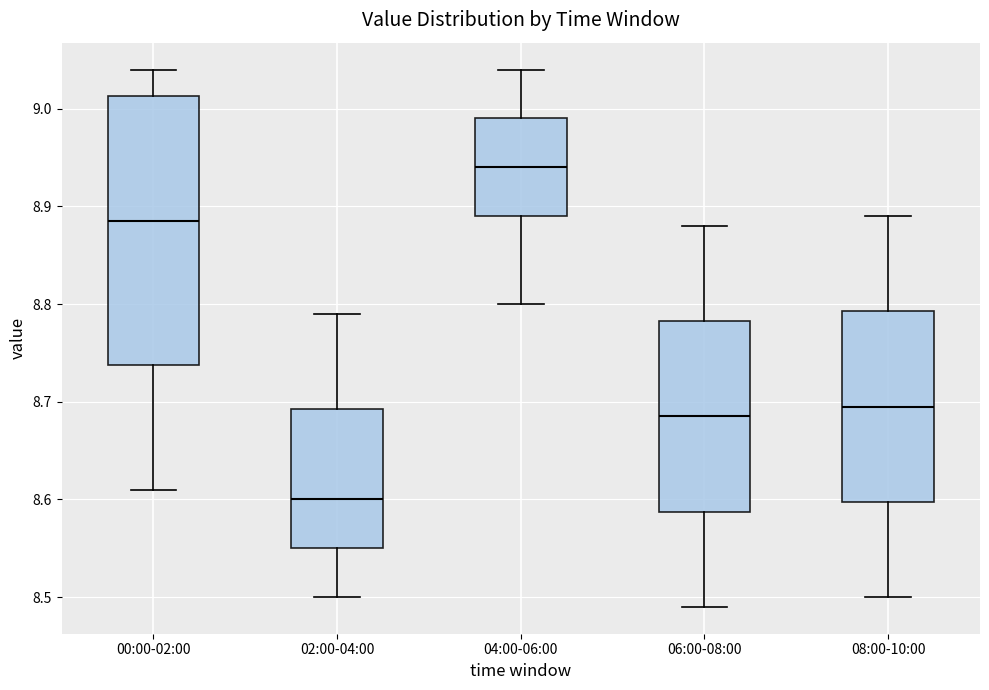

Reading left to right, read every box against the y-axis: the position of its median line, the range the box covers, and the ends of its whiskers. The values are not printed on the chart, so give them approximately, as read against the axis.

00:00-02:00: median 8.89, box 8.74 to 9.01, whiskers 8.61 to 9.04
02:00-04:00: median 8.60, box 8.55 to 8.69, whiskers 8.50 to 8.79
04:00-06:00: median 8.94, box 8.89 to 8.99, whiskers 8.80 to 9.04
06:00-08:00: median 8.69, box 8.59 to 8.78, whiskers 8.49 to 8.88
08:00-10:00: median 8.70, box 8.60 to 8.79, whiskers 8.50 to 8.89